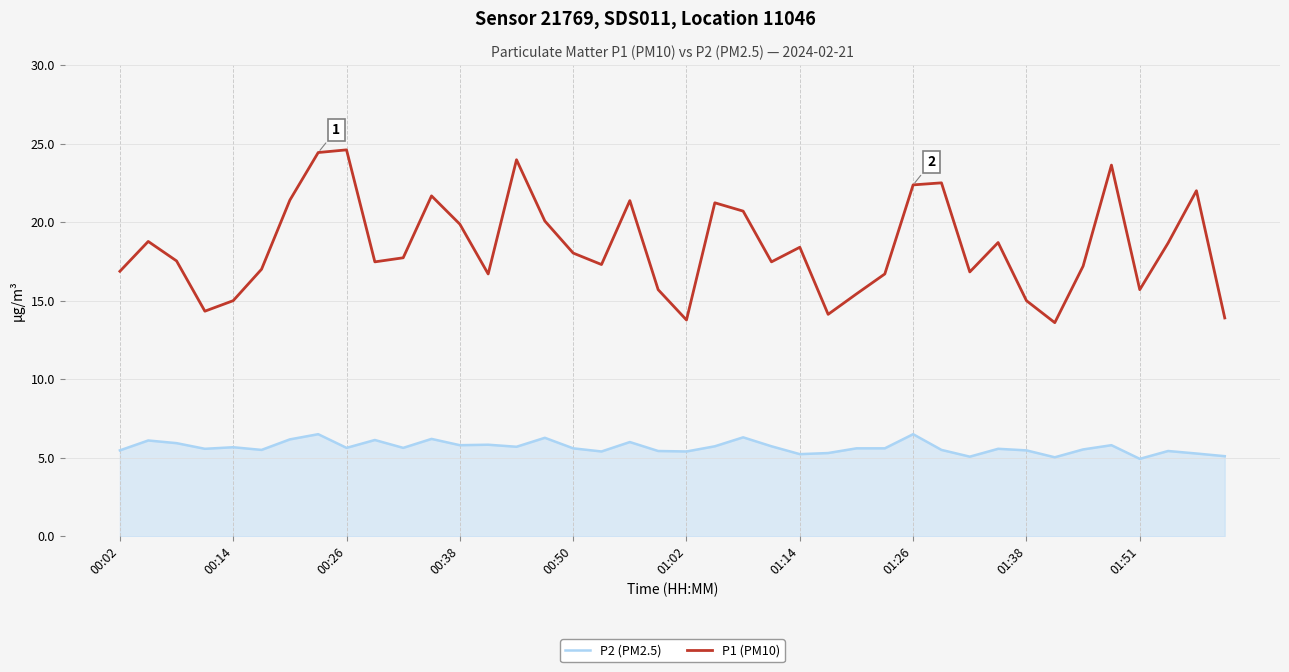

True or false: P2 (PM2.5) and P1 (PM10) cross at least once.

False